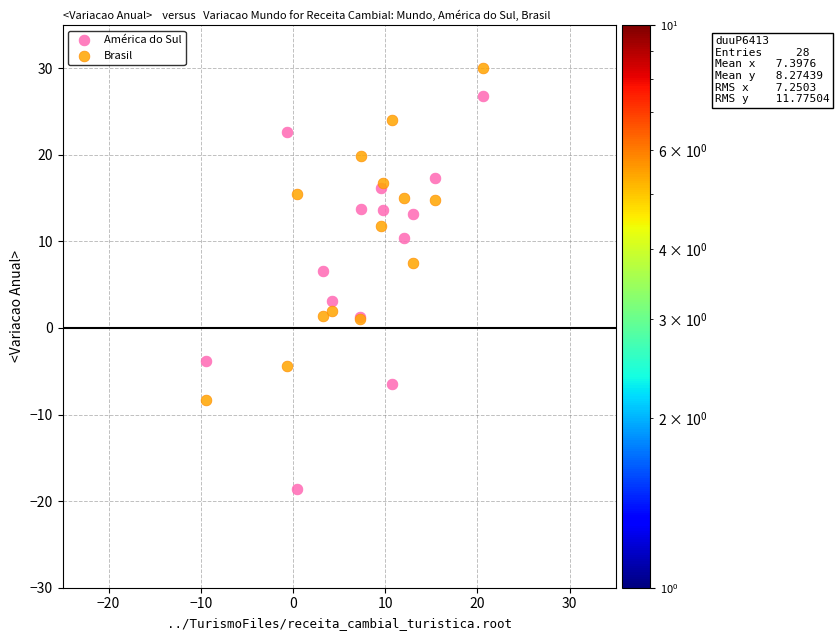

Which series reaches the maximum Y coordinate?

Brasil